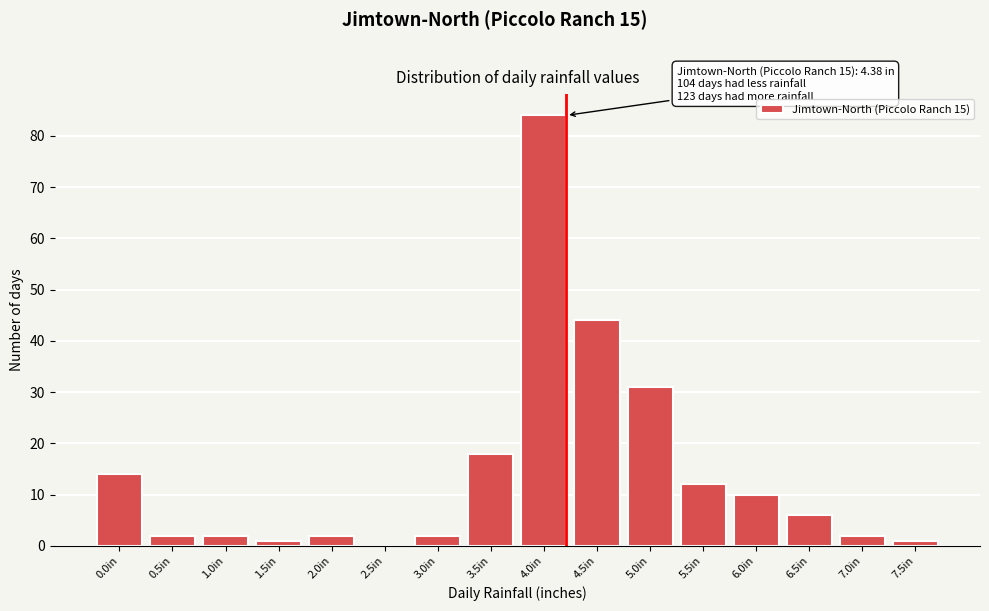

Reading right to left, transcribe all the data shown in this chart.

7.5in=1	7.0in=2	6.5in=6	6.0in=10	5.5in=12	5.0in=31	4.5in=44	4.0in=84	3.5in=18	3.0in=2	2.5in=0	2.0in=2	1.5in=1	1.0in=2	0.5in=2	0.0in=14